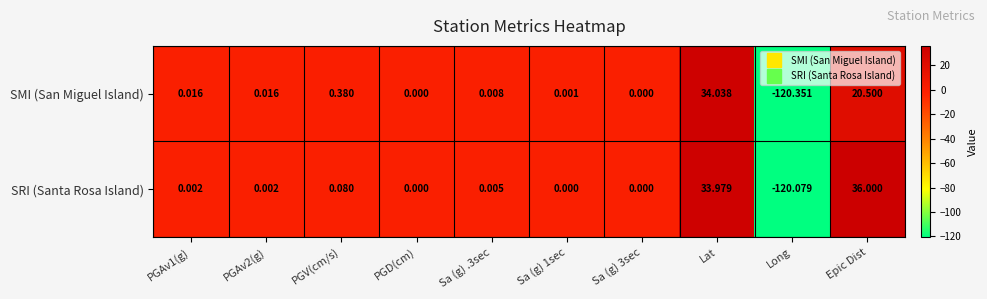

Count the number of categories in the chart.

10